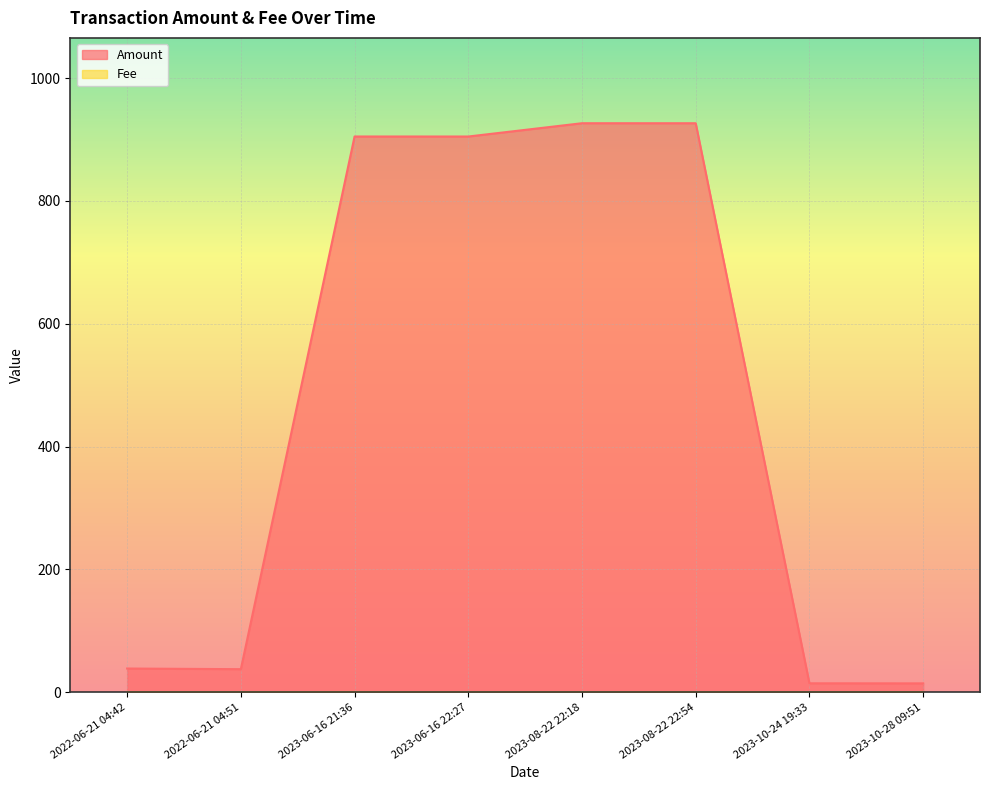

True or false: Amount and Fee intersect in this chart.

False